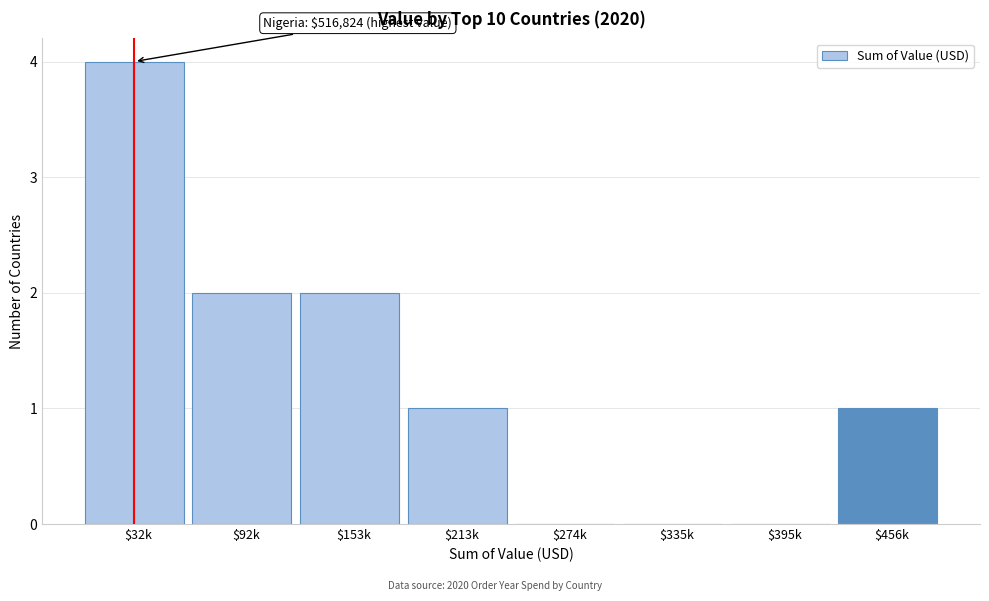

Which category has the highest value across all series?

$32k